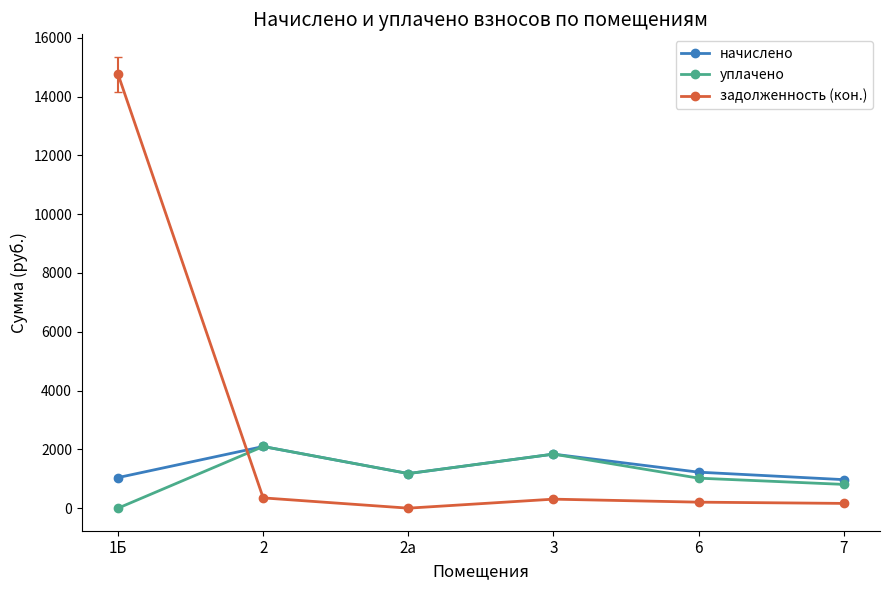

What is the sum of the задолженность (кон.) values at 1Б and 2а?

14757.8